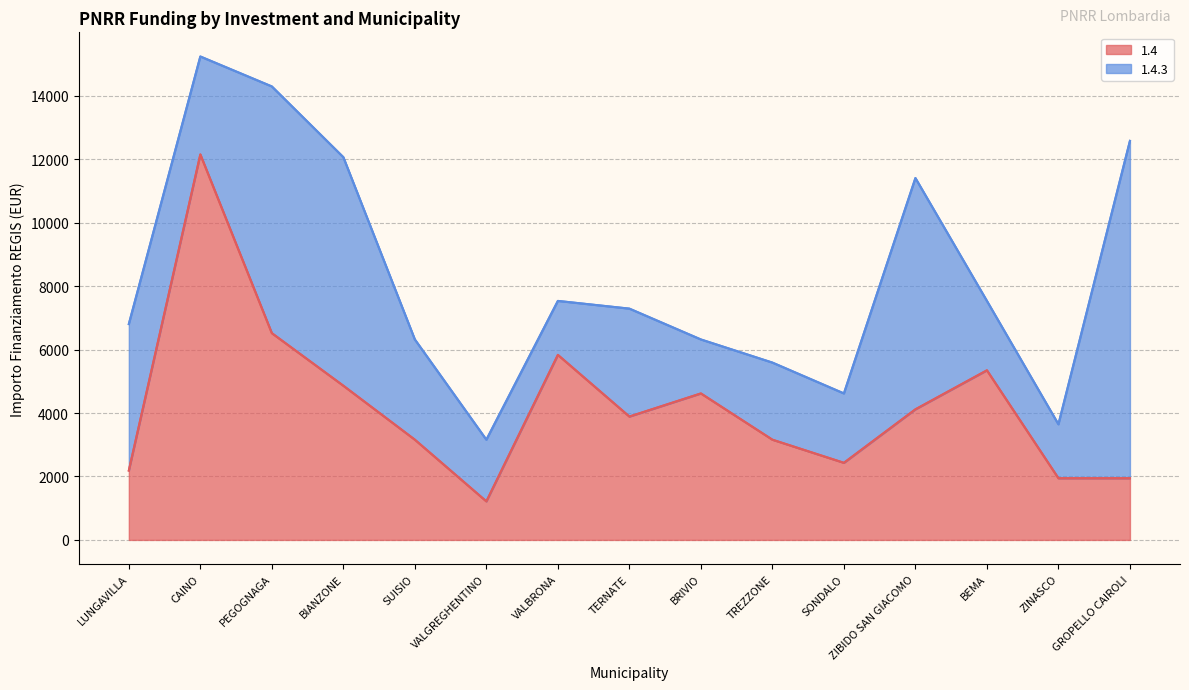

Does the chart display data point markers on the line(s)?

No